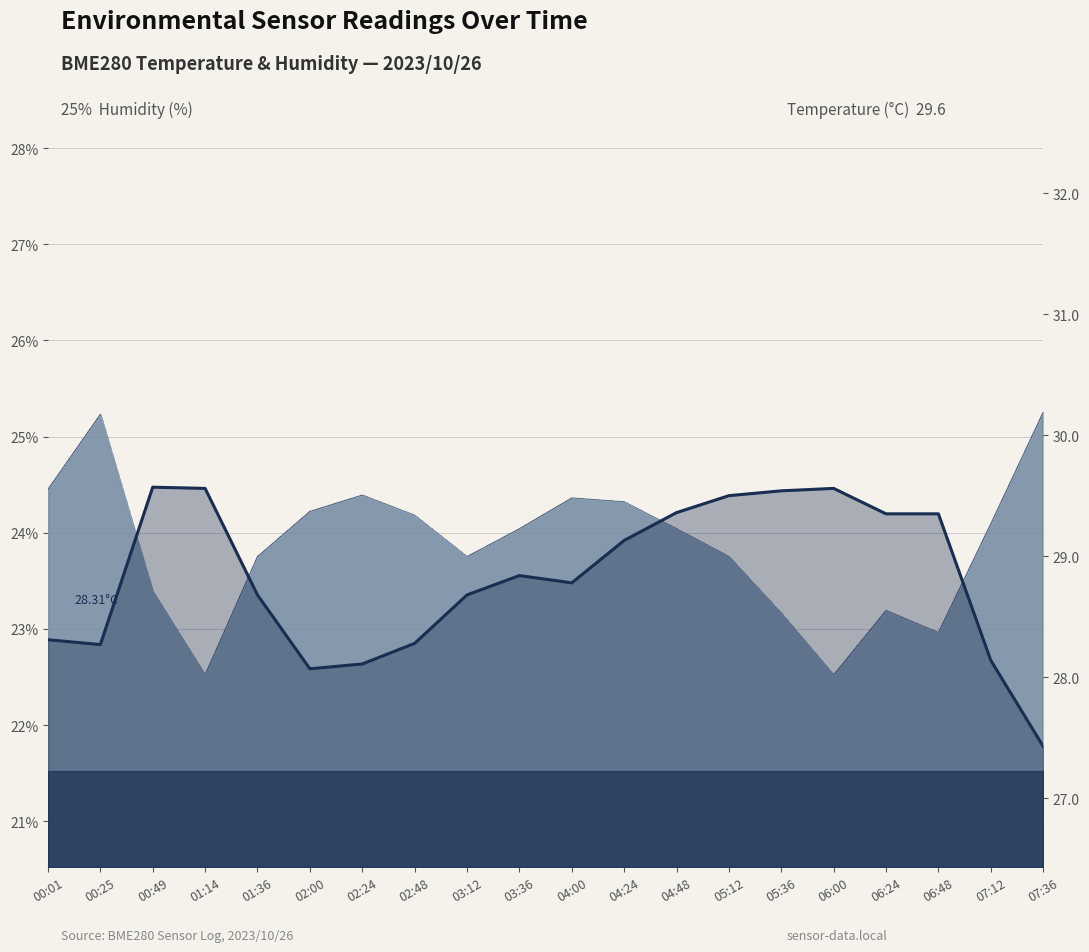

How many lines are shown in the chart?

1